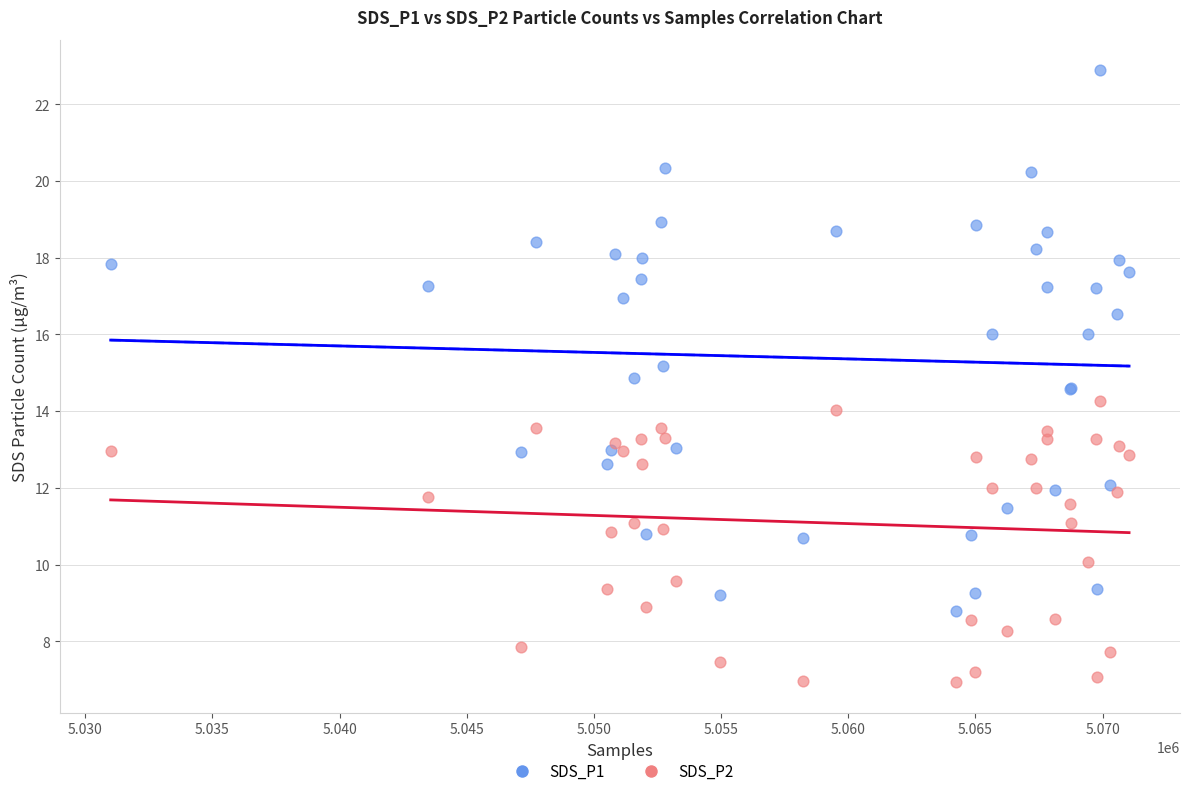

Which series contains the lowest Y value?

SDS_P2